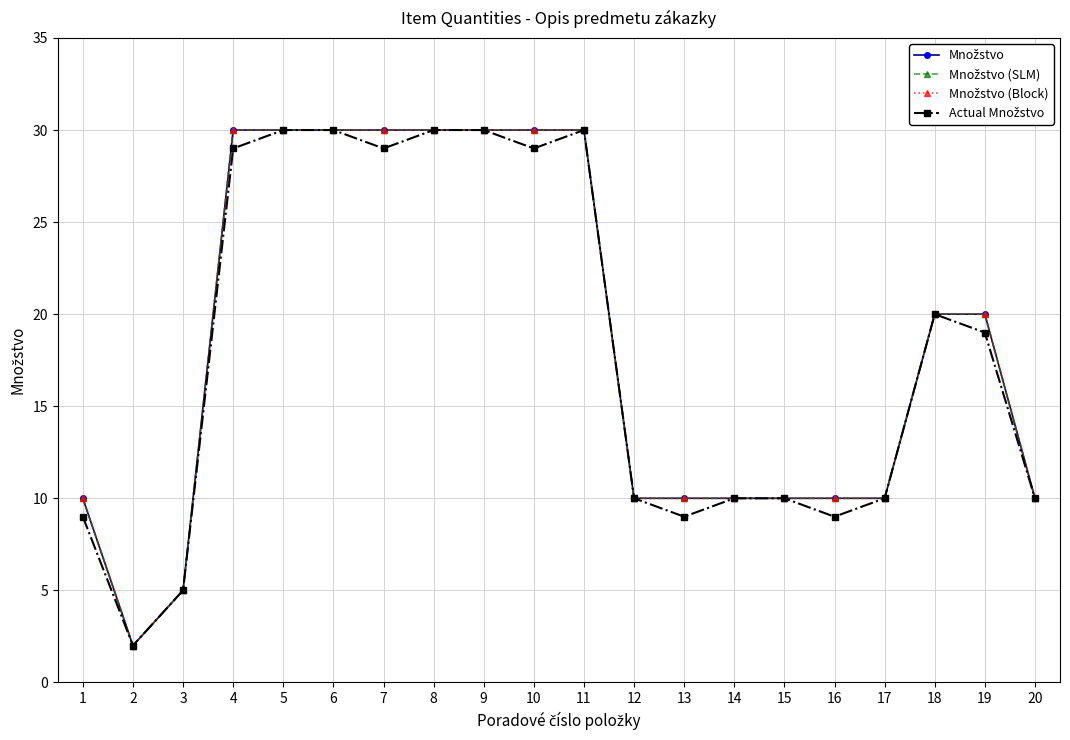

What is the maximum value shown in the chart?

30